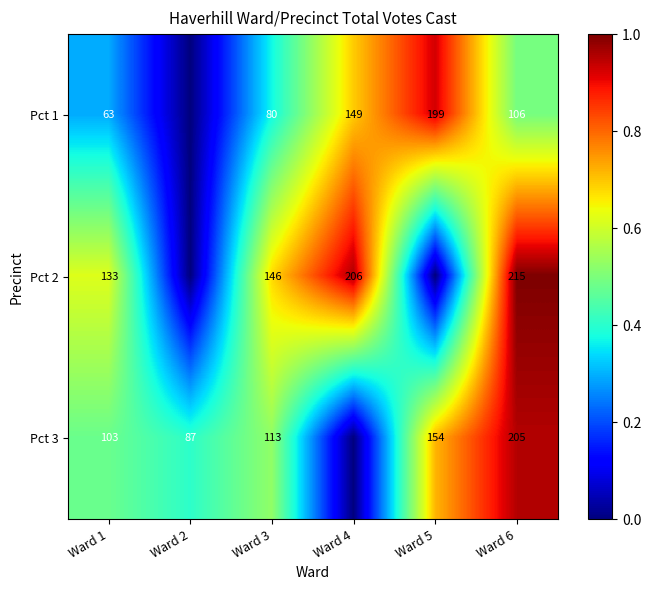

True or false: Pct 2 has a value of 32 at Ward 3.

False